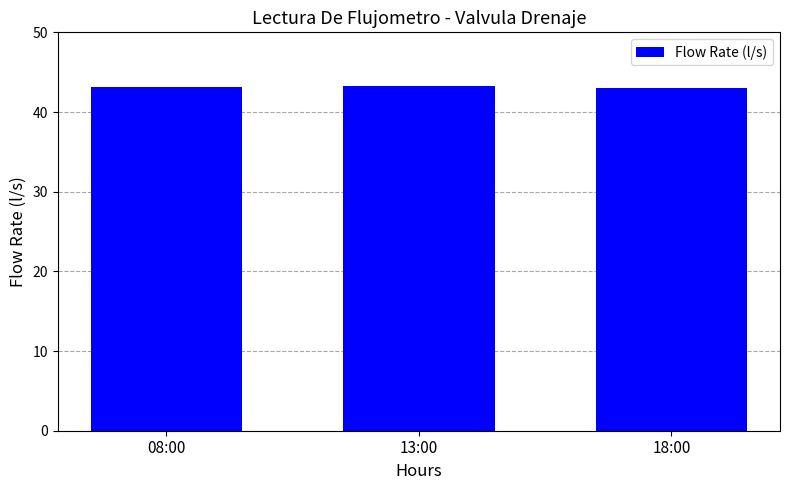

How many data points does each series have?

3